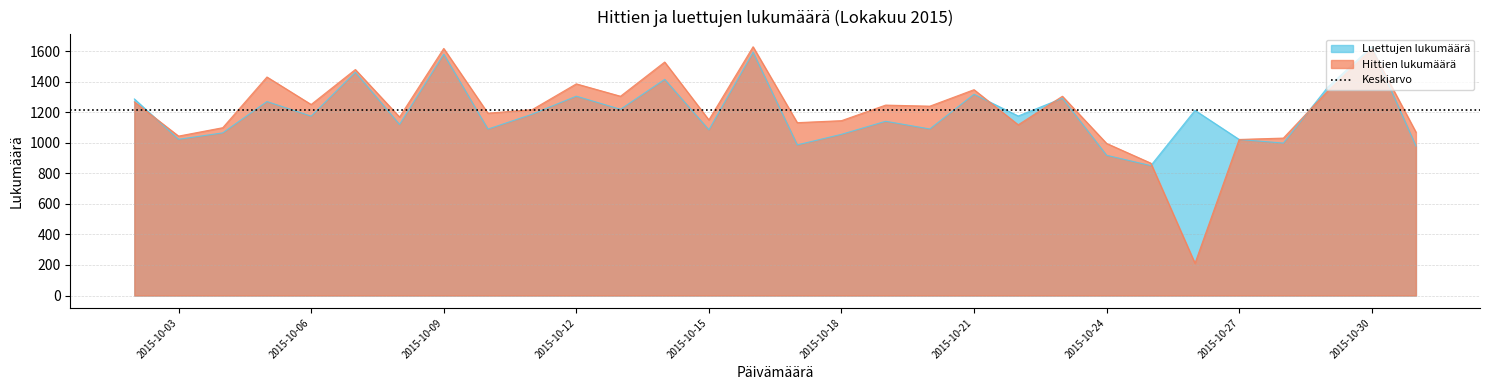

What is the sum of all Hittien lukumäärä values?

36454.0